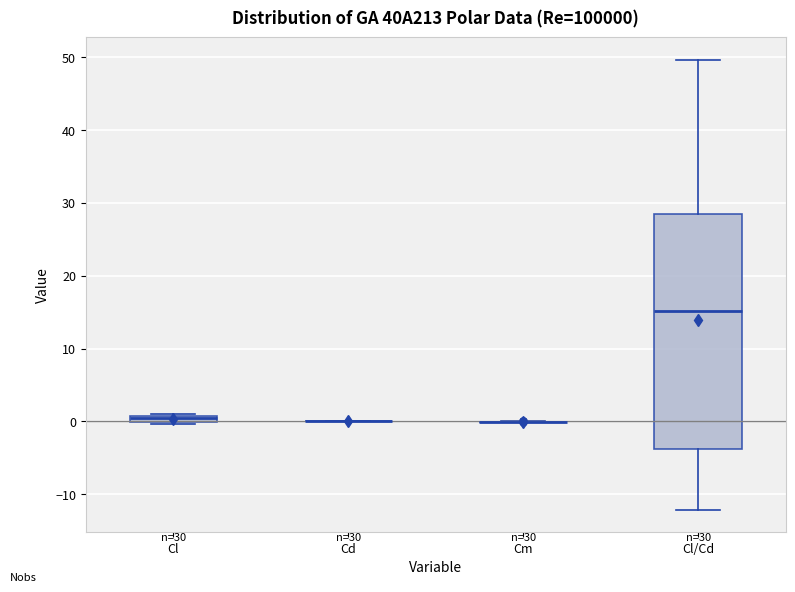

Which box is the tallest, from its lower edge to its upper edge?

Cl/Cd